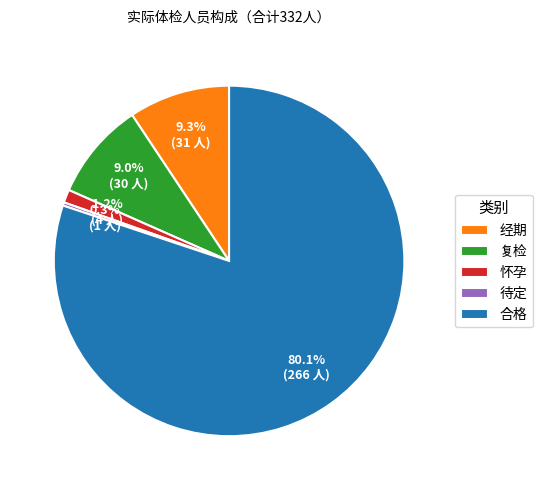

Do 复检 and 怀孕 together represent more than half of the pie?

No